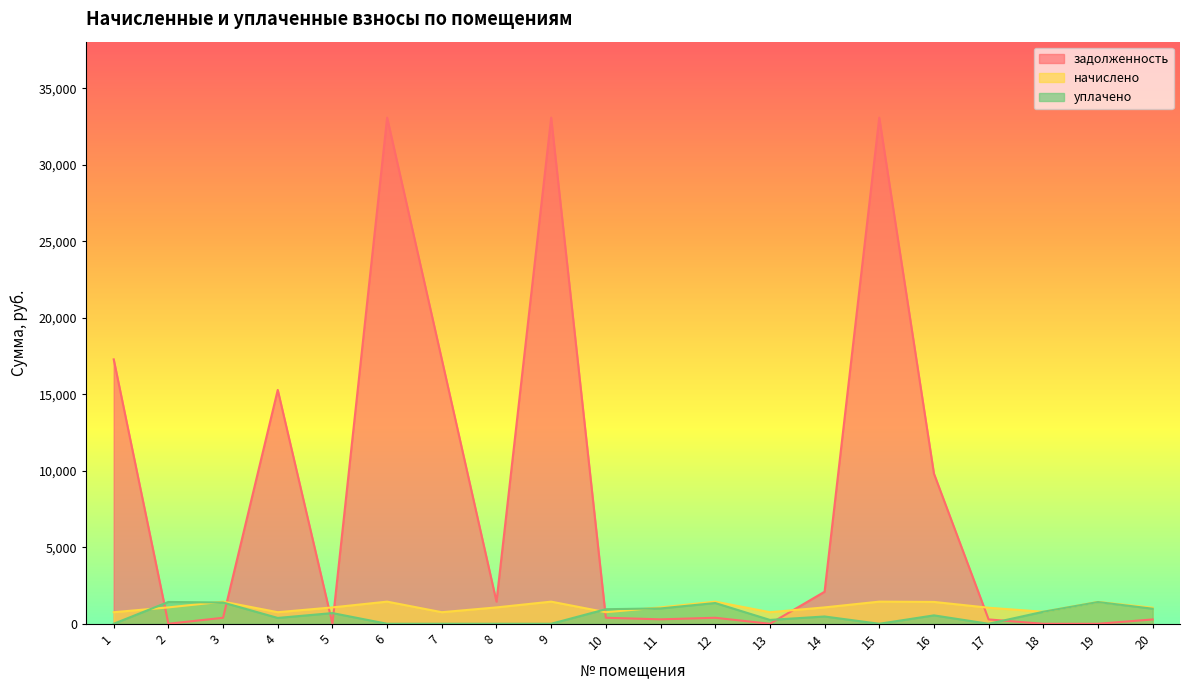

What is the value of the начислено point at the 4th from the left?

756.0